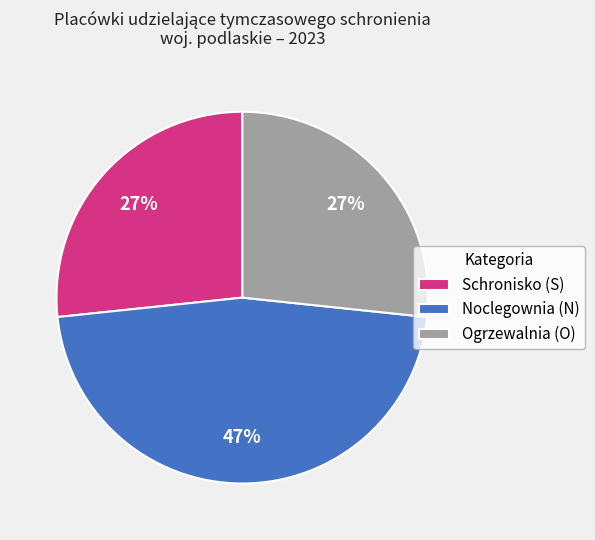

True or false: Noclegownia (N) accounts for 47% of the total.

True